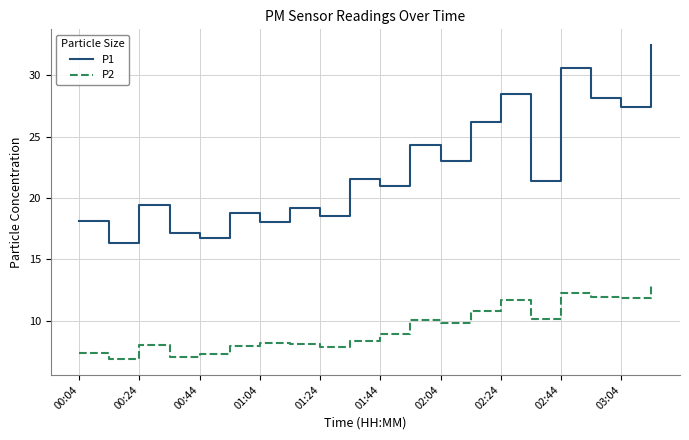

What is the minimum value for P1?

16.3